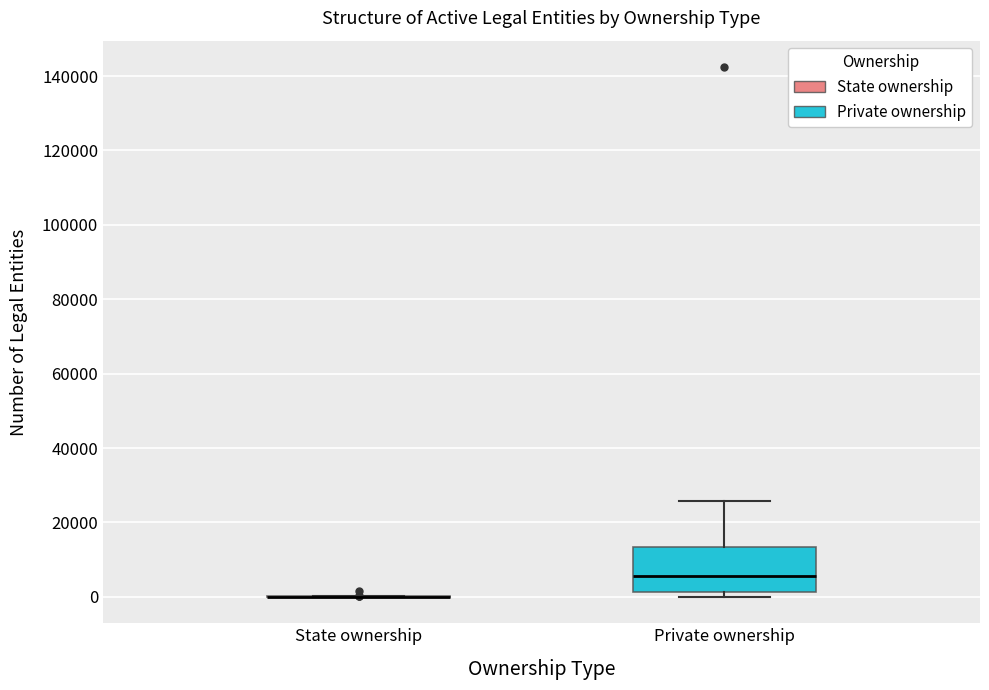

Which box is the tallest, from its lower edge to its upper edge?

Private ownership